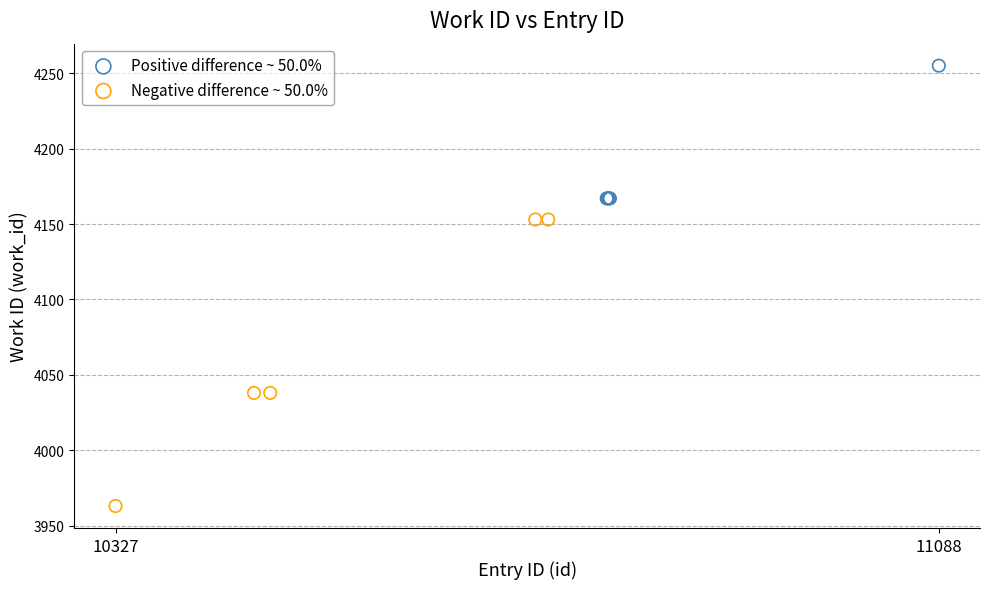

Which series has the largest Y range (max minus min)?

Negative difference ~ 50.0%